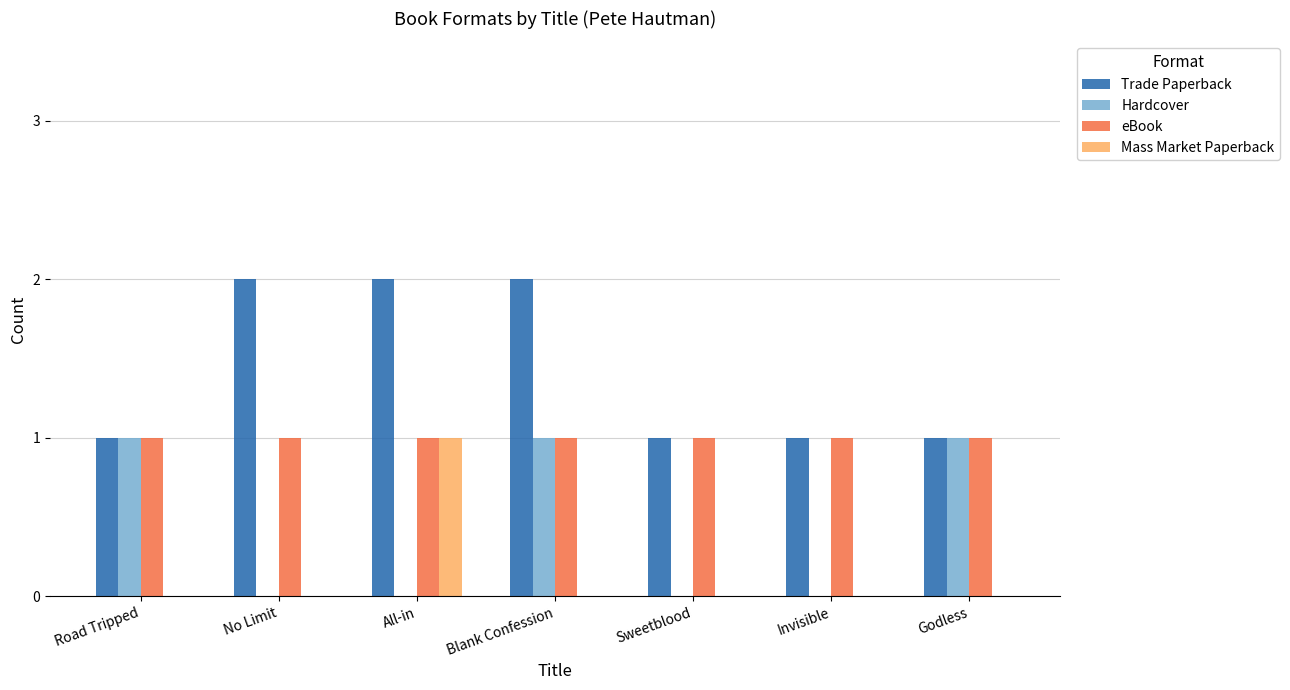

Reading left to right, extract all data points from this chart.

Trade Paperback: Road Tripped=1	No Limit=2	All-in=2	Blank Confession=2	Sweetblood=1	Invisible=1	Godless=1
Hardcover: Road Tripped=1	No Limit=0	All-in=0	Blank Confession=1	Sweetblood=0	Invisible=0	Godless=1
eBook: Road Tripped=1	No Limit=1	All-in=1	Blank Confession=1	Sweetblood=1	Invisible=1	Godless=1
Mass Market Paperback: Road Tripped=0	No Limit=0	All-in=1	Blank Confession=0	Sweetblood=0	Invisible=0	Godless=0